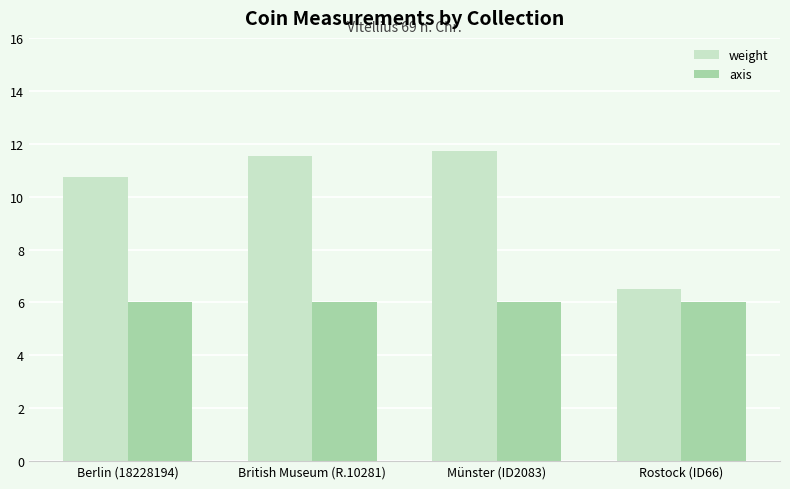

Are the bars horizontal?

No